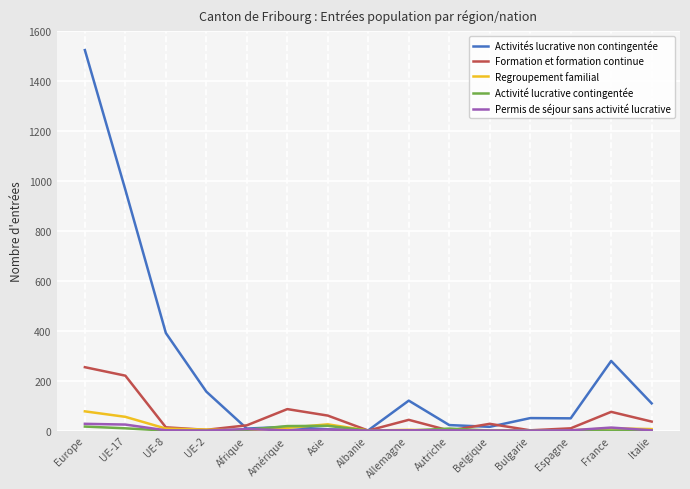

Is it true that Permis de séjour sans activité lucrative equals 0 at Belgique?

True